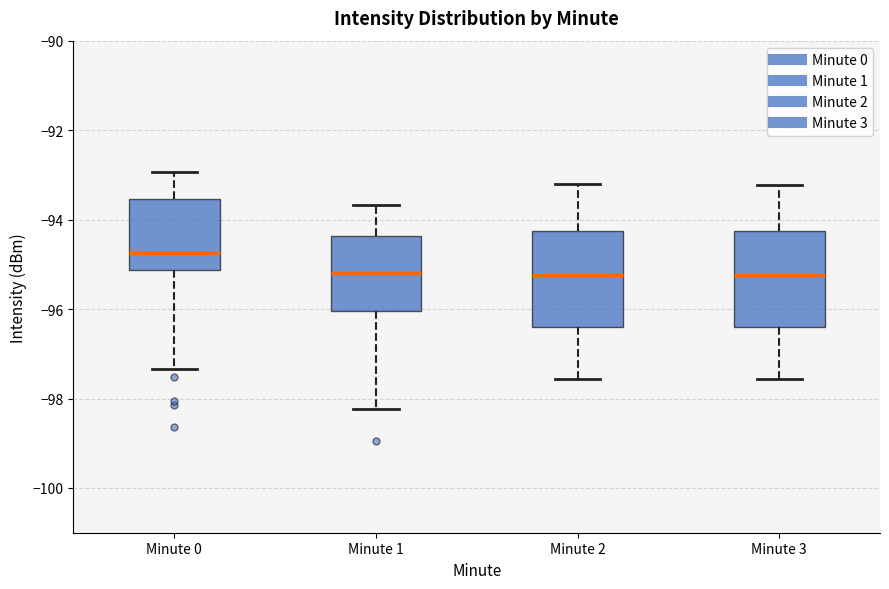

Where does the lower whisker of the box for Minute 2 end on the y-axis? The values are not printed on the chart, so give them approximately, as read against the axis.

-97.6